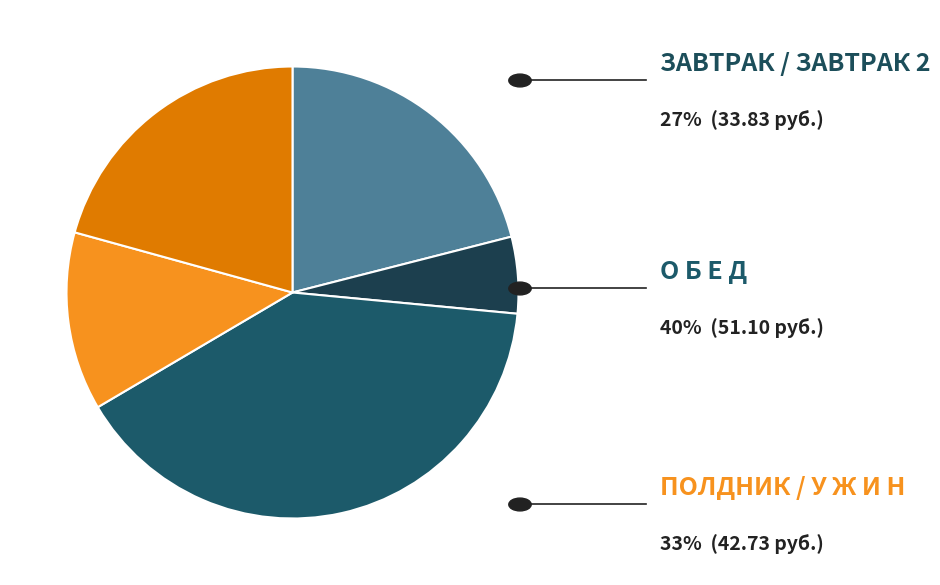

Count the number of slices in the pie.

5